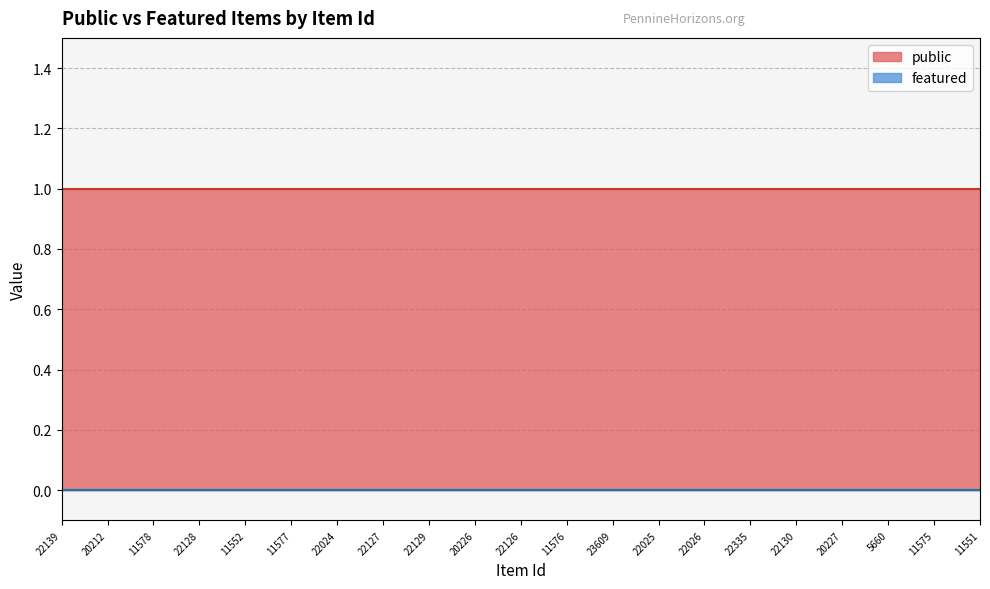

What is the value of the public point at the 15th from the left?

1